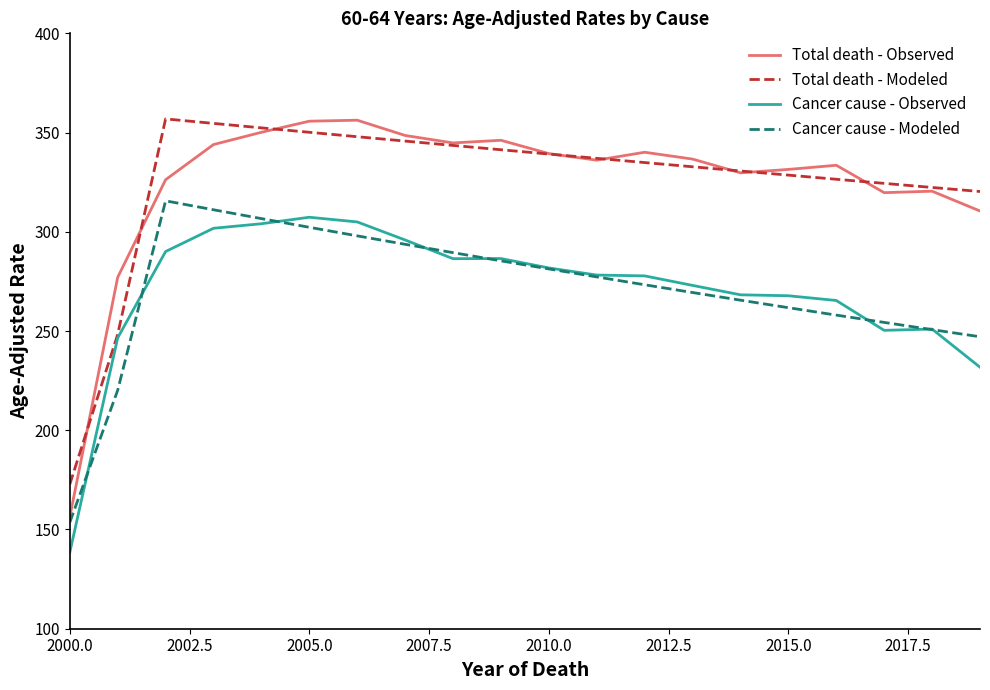

What is the lowest value of the Total death - Observed series?

156.3